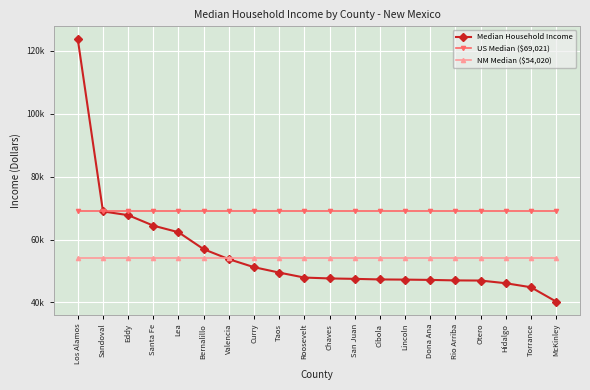

The US Median ($69,021) series shows 69021 at Sandoval. True or false?

True